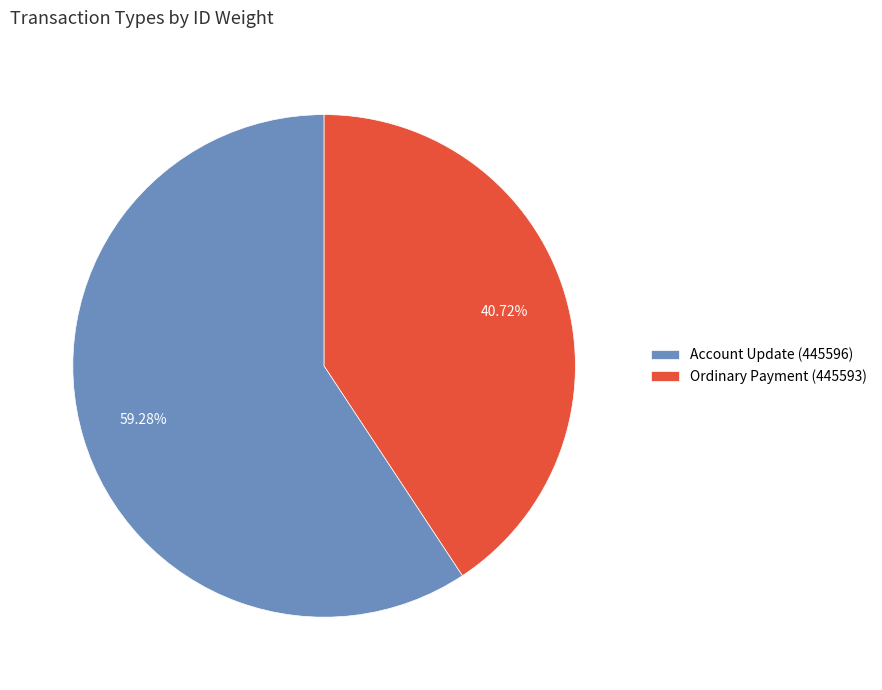

To the nearest percent, what is the average slice percentage?

50%